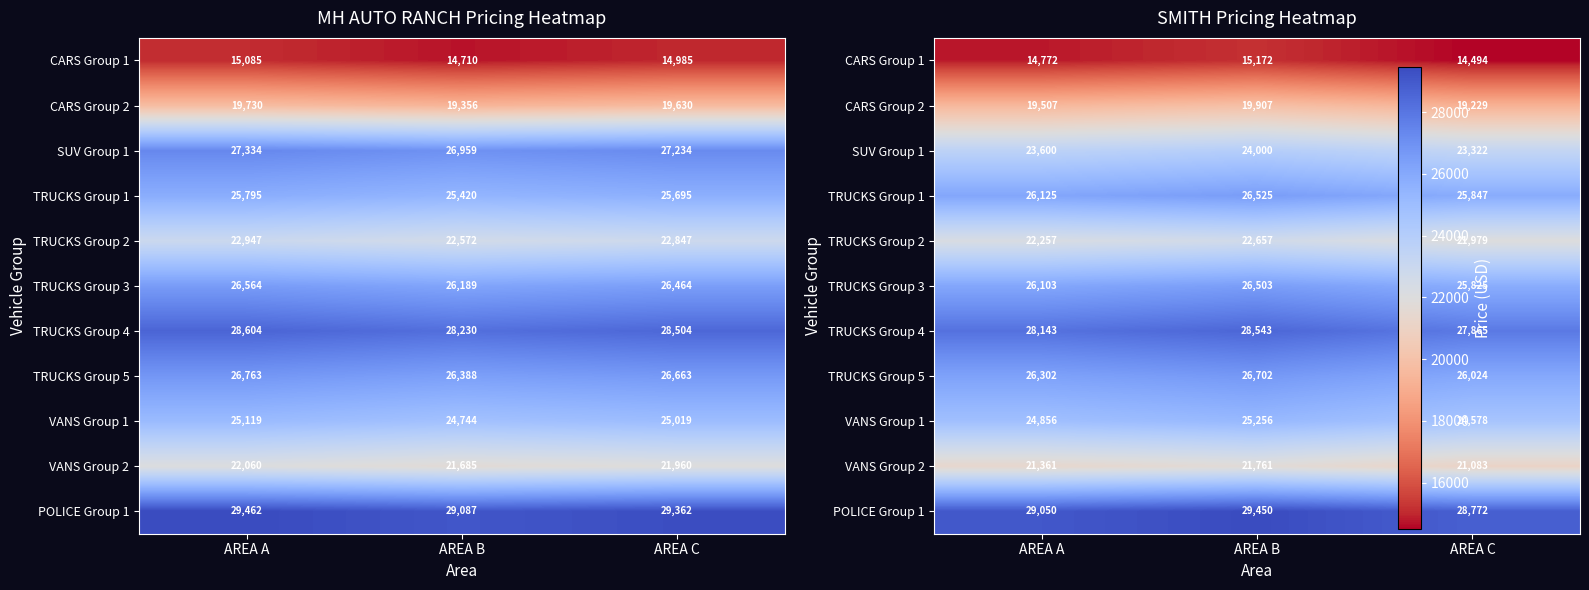

What is the maximum value for VANS Group 1?

25256.1